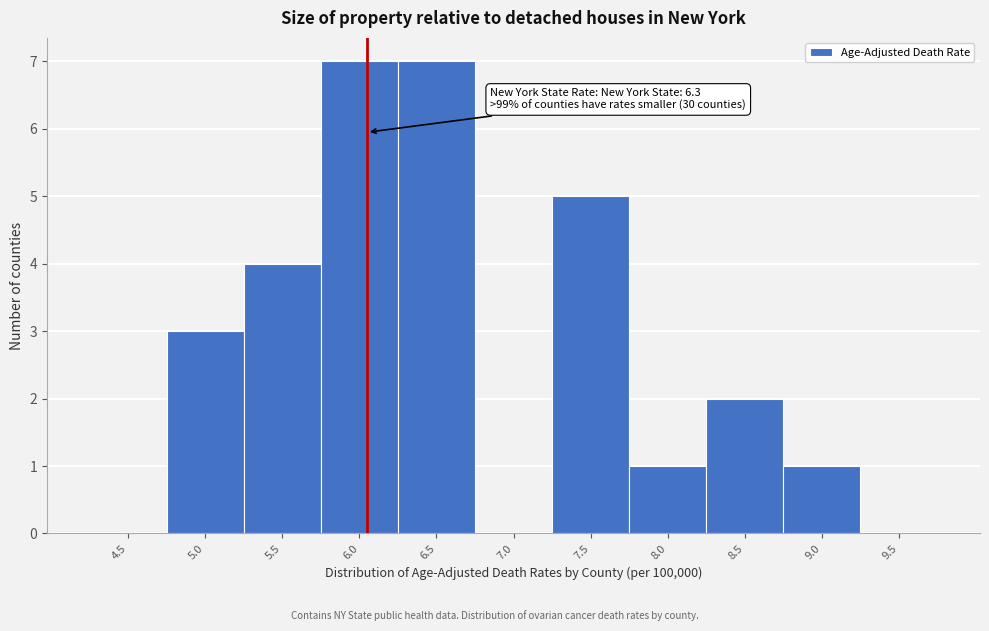

Reading right to left, what are all the values shown in this chart?

9.5=0	9.0=1	8.5=2	8.0=1	7.5=5	7.0=0	6.5=7	6.0=7	5.5=4	5.0=3	4.5=0